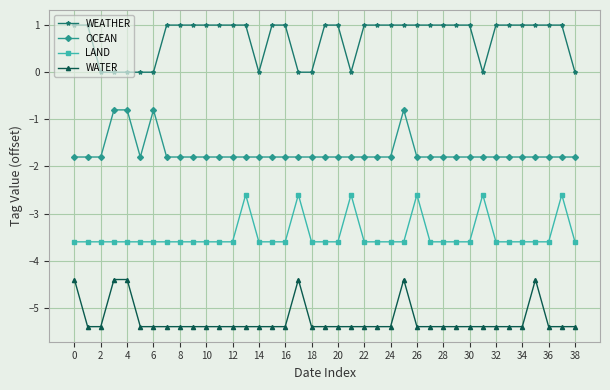

How many values in the OCEAN series exceed -1?

4